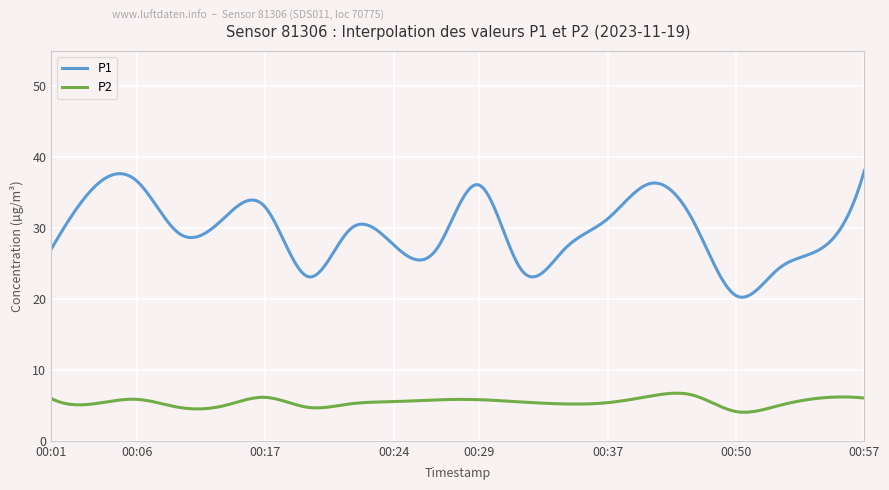

What are all the series names shown in the legend?

P1, P2